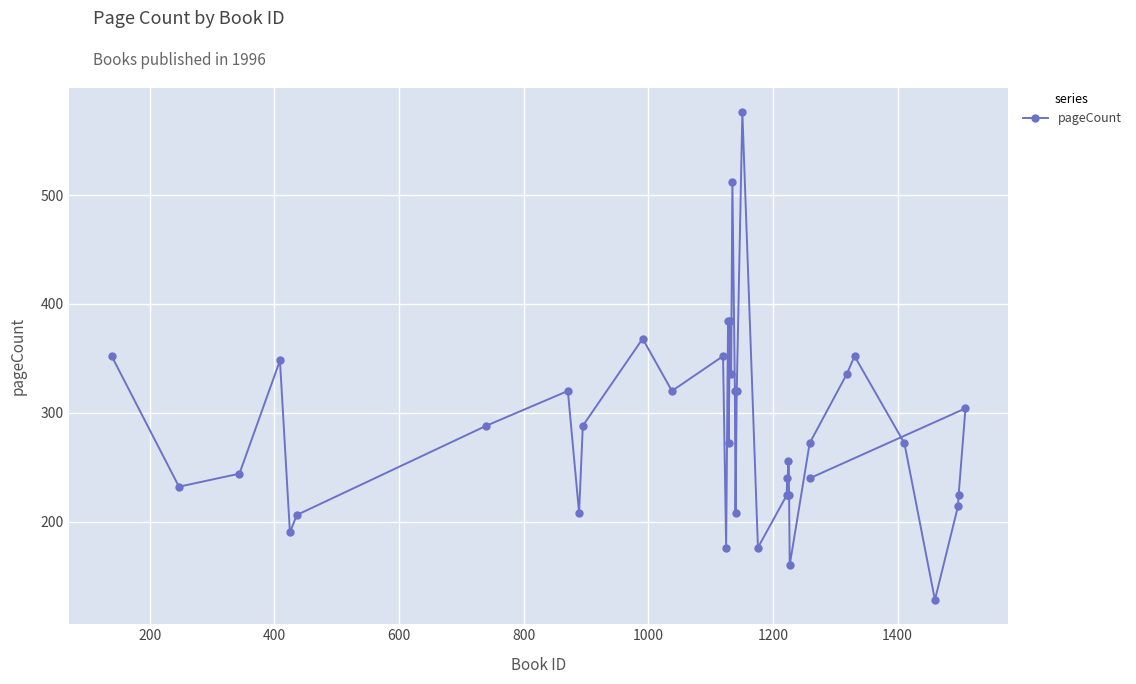

What is the average value?

283